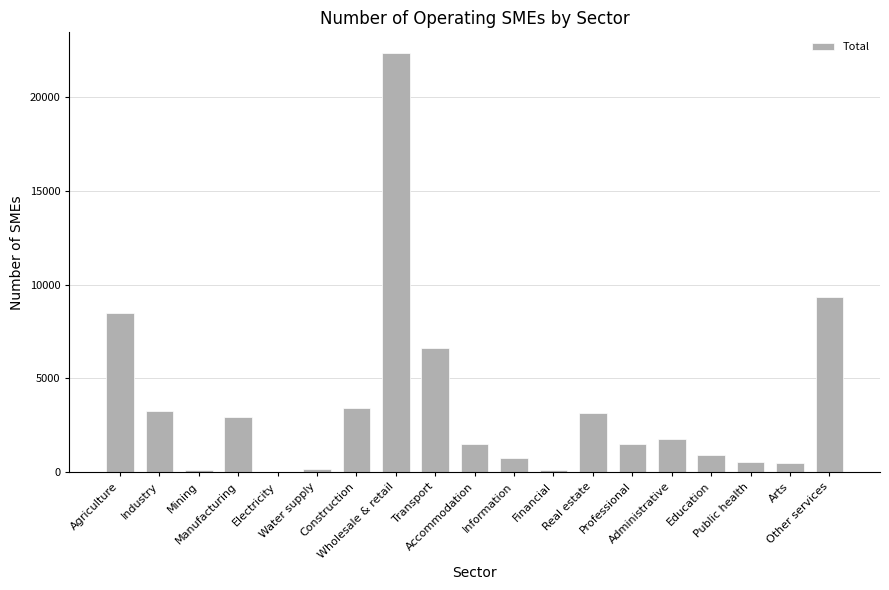

What is the sum of all values?

67545